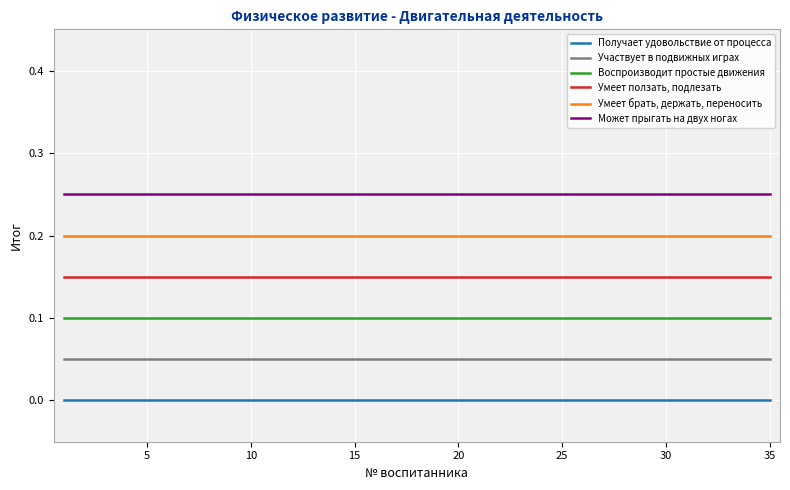

True or false: Умеет брать, держать, переносить and Может прыгать на двух ногах intersect in this chart.

False